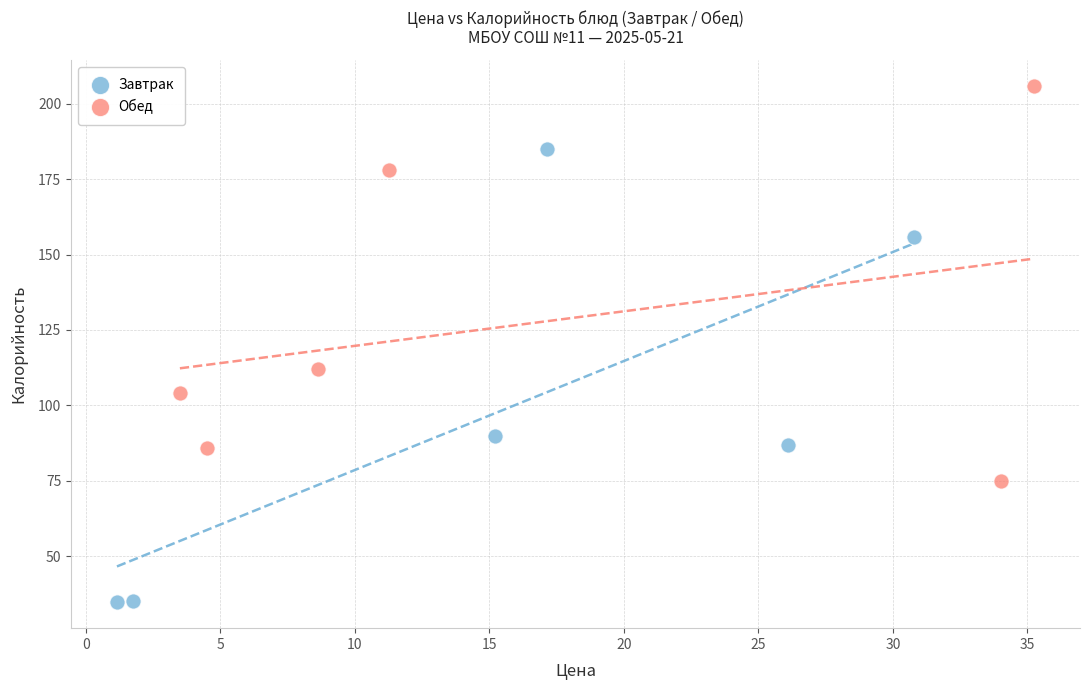

Which series has the widest spread of Y values?

Завтрак